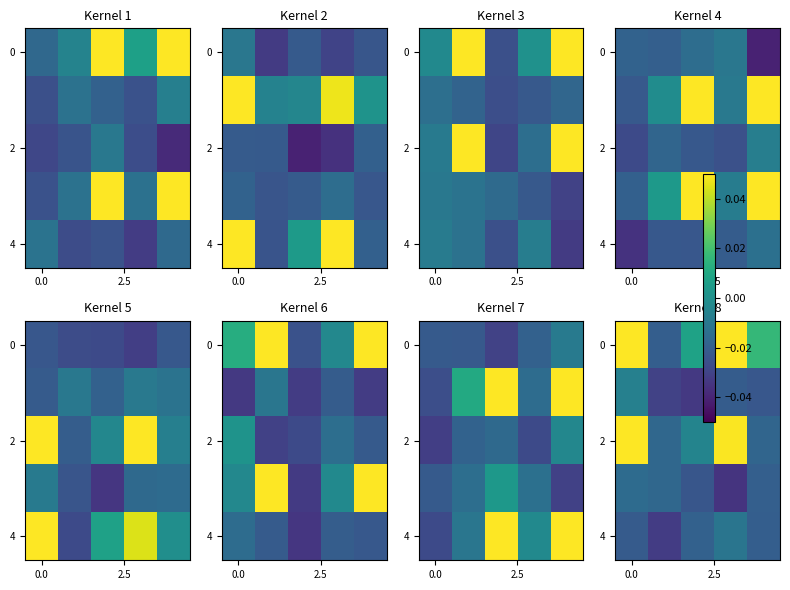

Count the number of categories in the chart.

5